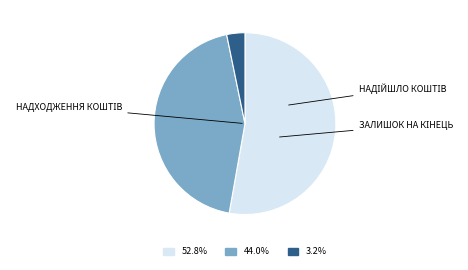

Is there a majority slice in this chart?

Yes